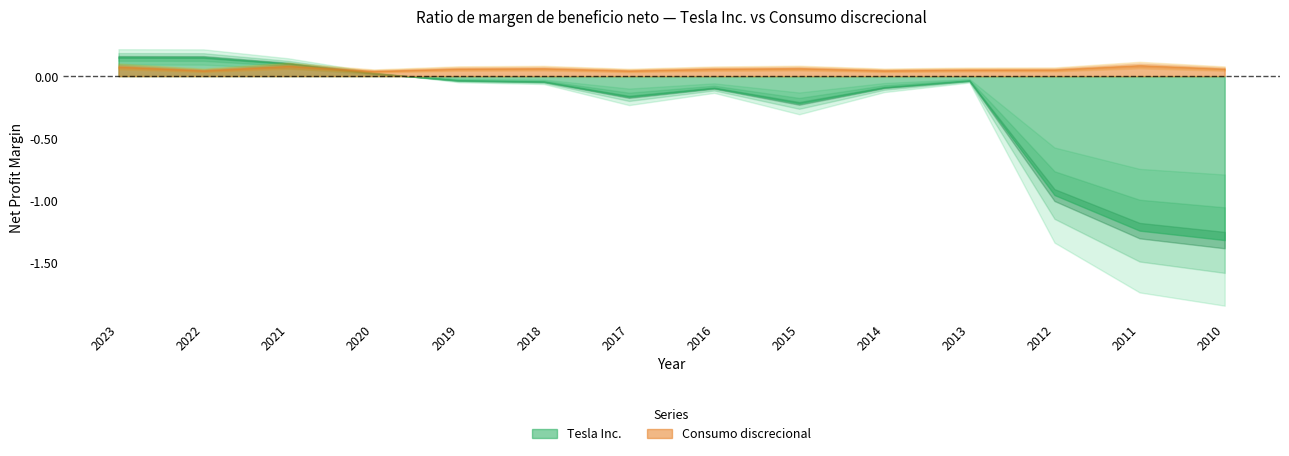

What is the value of the Tesla Inc. point at the 3rd from the left?

0.1